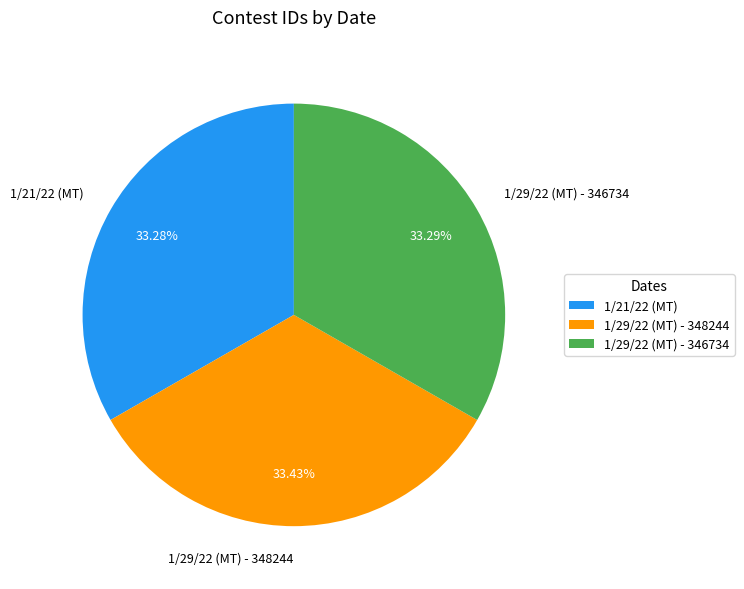

Count the number of slices in the pie.

3